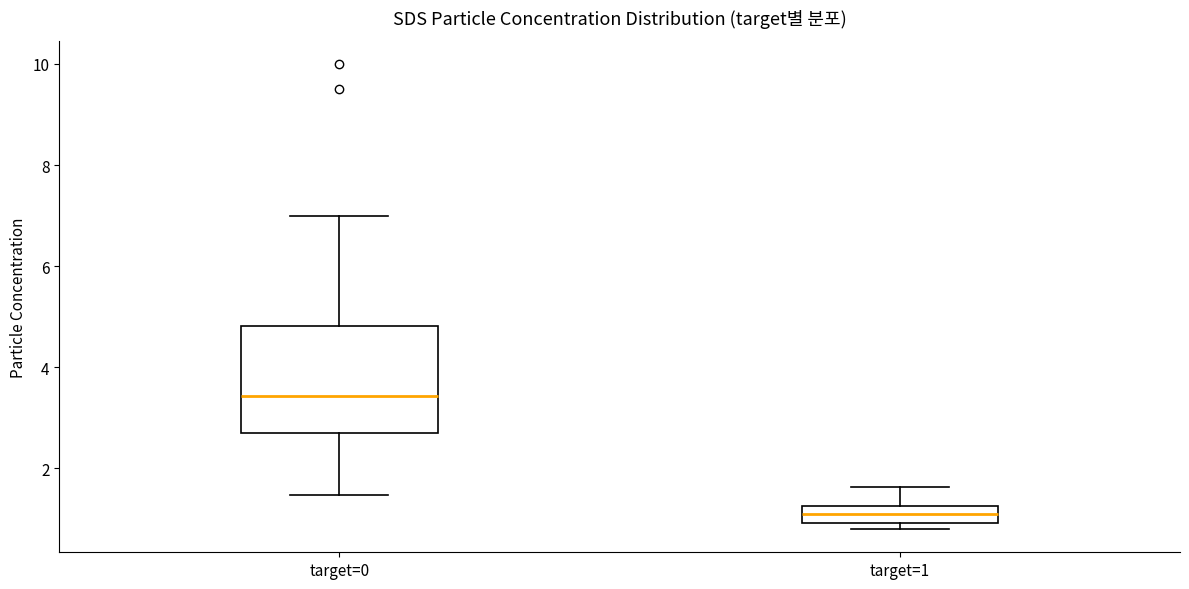

Reading left to right, read every box against the y-axis: the position of its median line, the range the box covers, and the ends of its whiskers. The values are not printed on the chart, so give them approximately, as read against the axis.

target=0: median 3.4, box 2.8 to 4.8, whiskers 1.4 to 7.0
target=1: median 1.2 (inside the box), box 1.0 to 1.2, whiskers 0.8 to 1.6